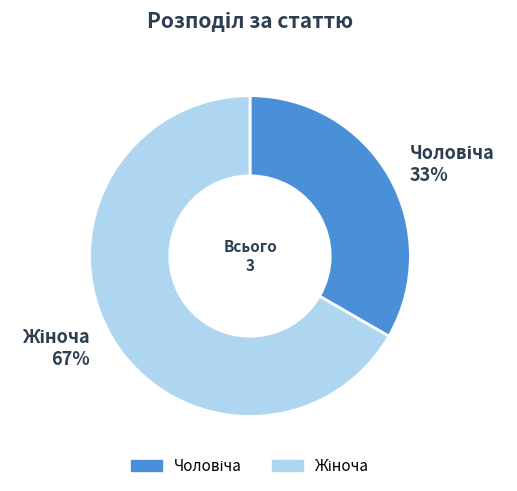

To the nearest percent, what is the average slice percentage?

50%